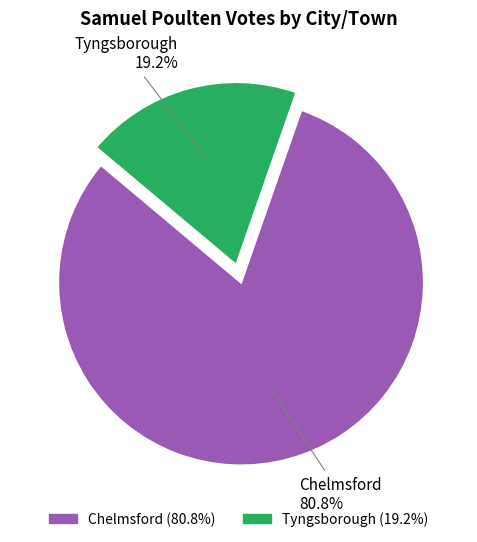

How many segments does this pie chart have?

2